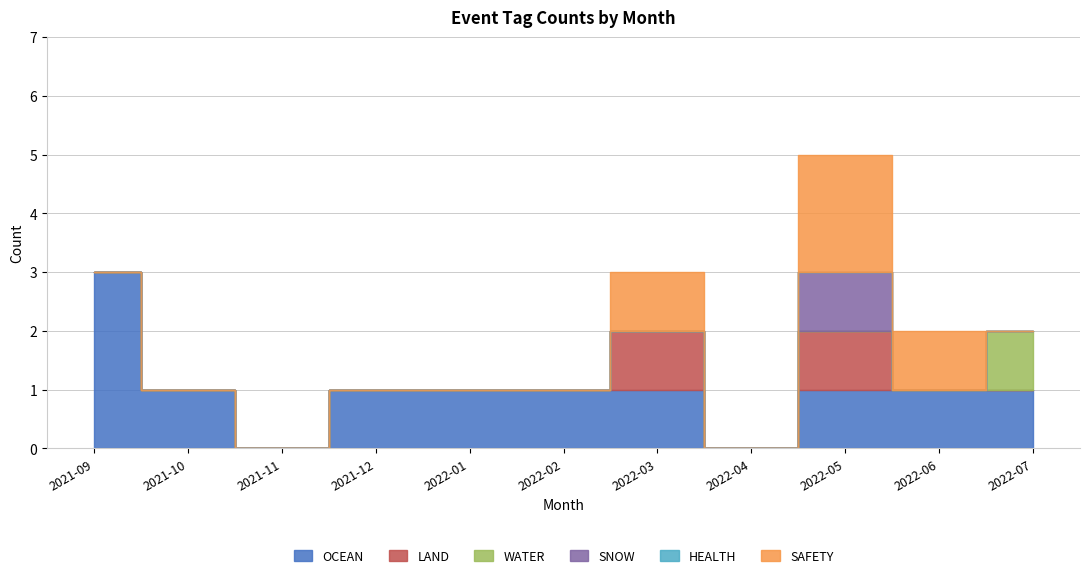

True or false: SNOW and LAND cross at least once.

False